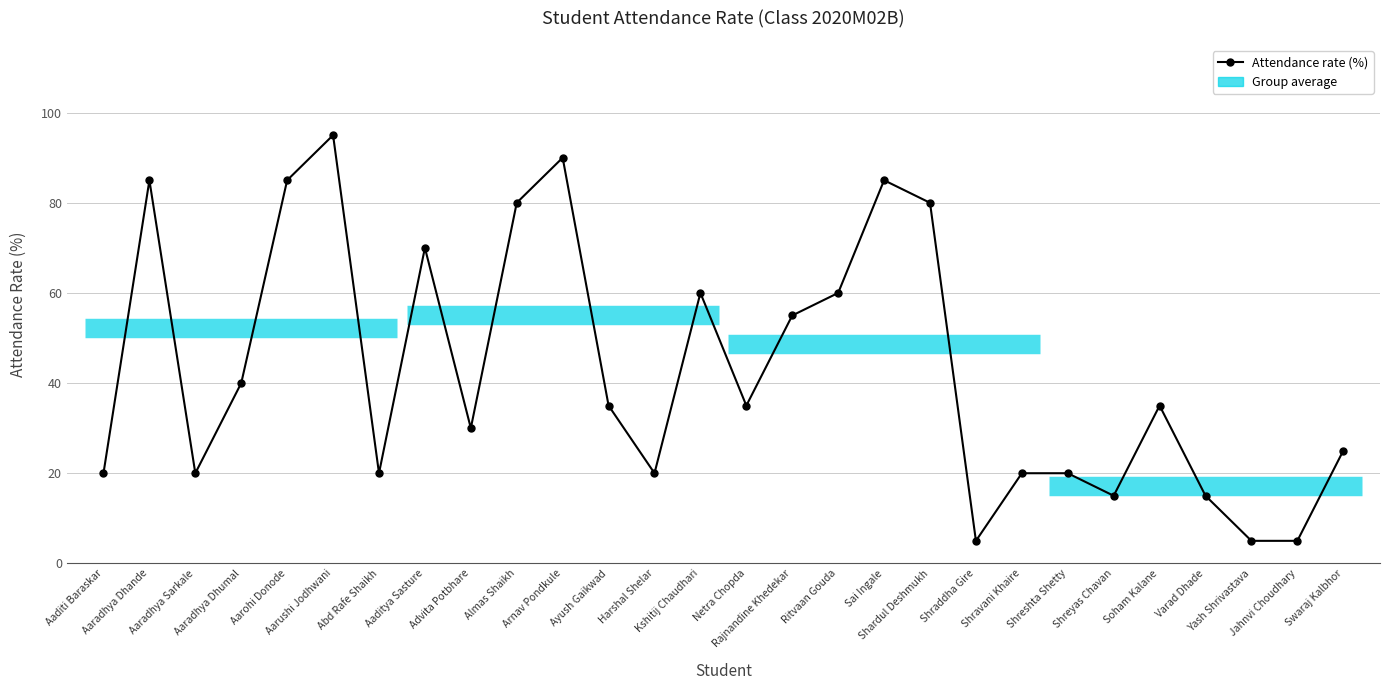

What is the sum of all values?

1210.0